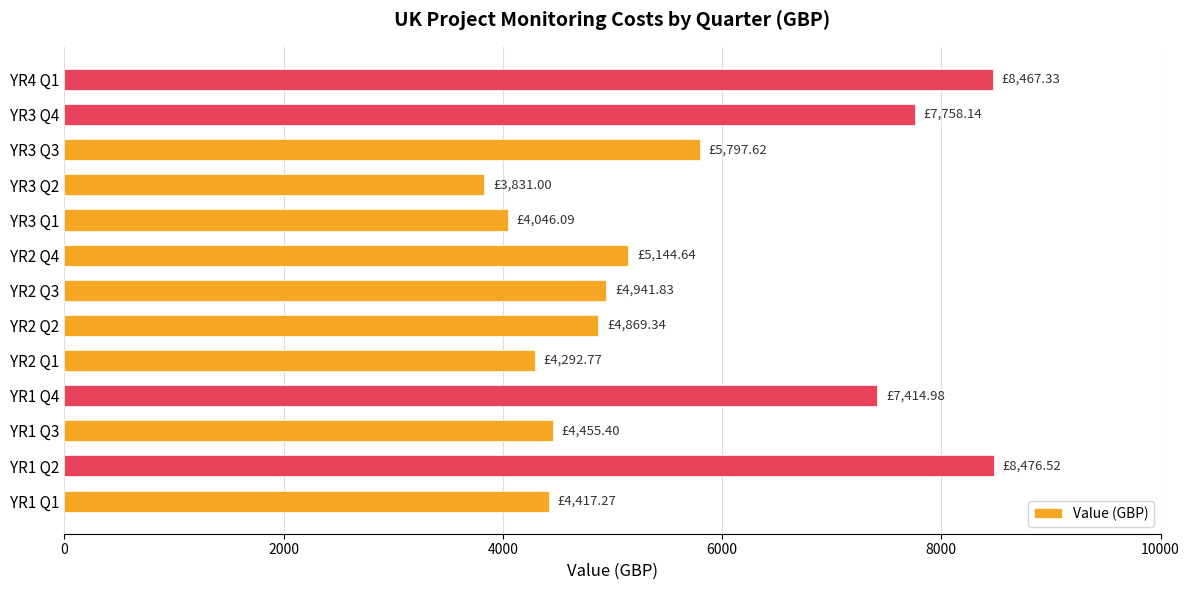

What is the change in value from YR1 Q2 to YR2 Q2?

-3607.2